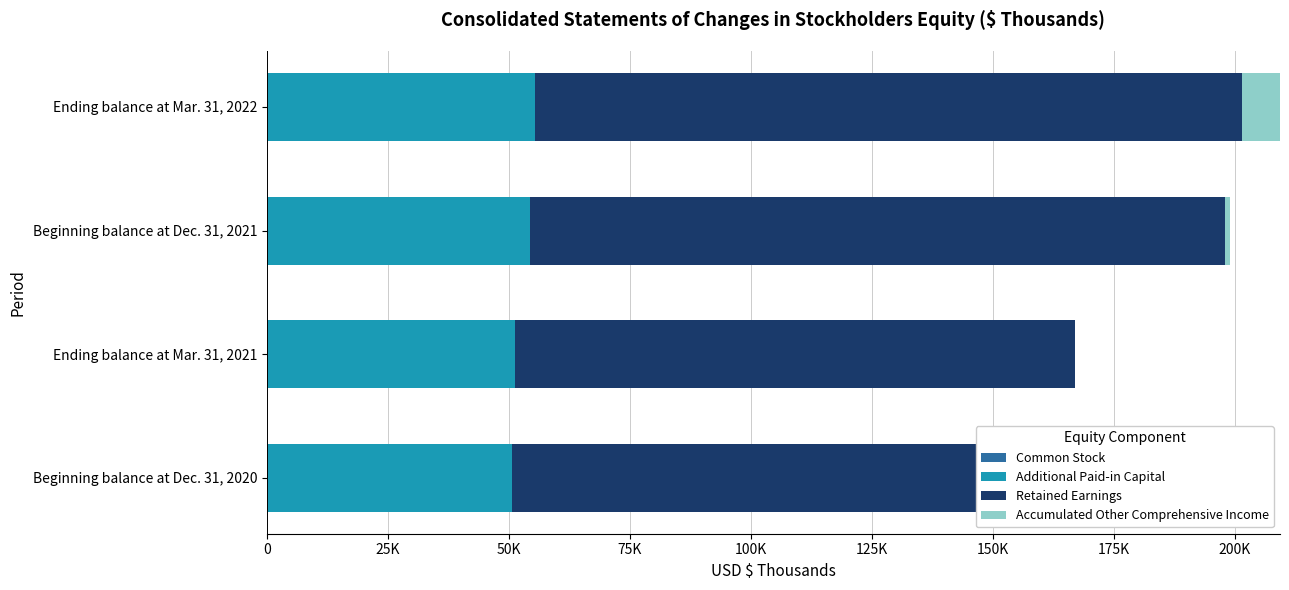

Which has a higher value, Ending balance at Mar. 31, 2021 or Beginning balance at Dec. 31, 2021?

Beginning balance at Dec. 31, 2021